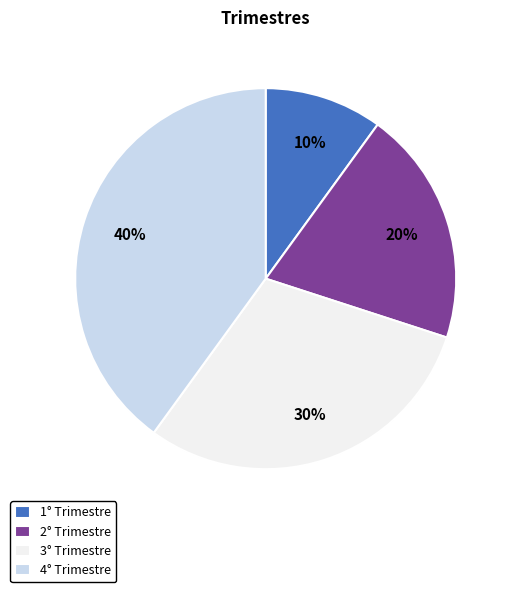

To the nearest percent, what is the difference between the 2° Trimestre and 3° Trimestre slice percentages?

10%